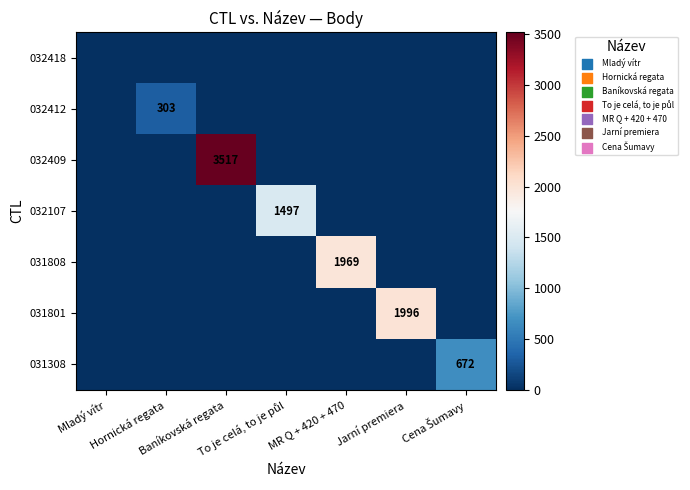

What is the spread (max minus min) of values at Cena Šumavy?

672